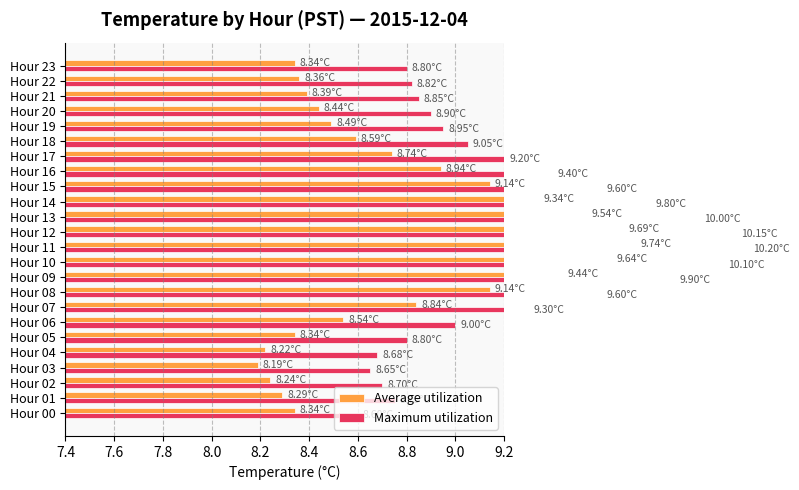

What is the sum of the Maximum utilization values at Hour 16 and Hour 05?

18.2